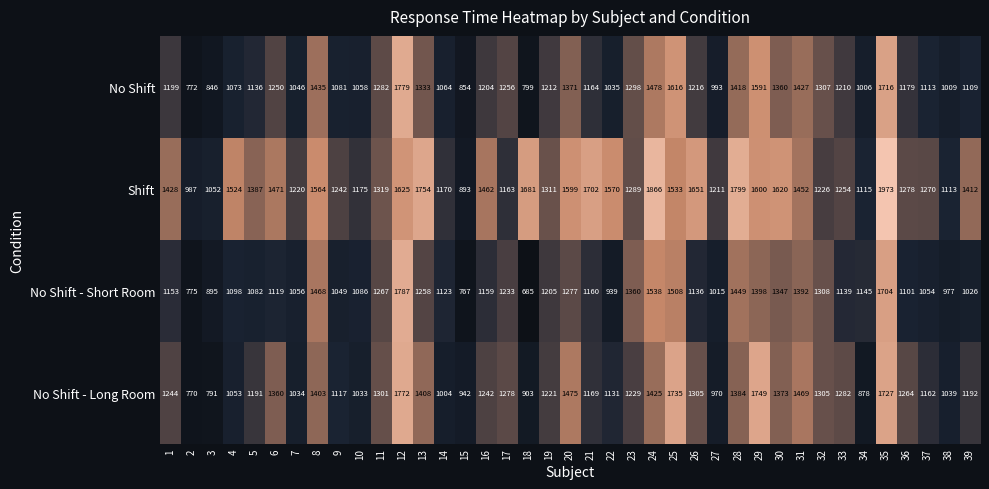

At how many categories does at least one series exceed 1363?

21